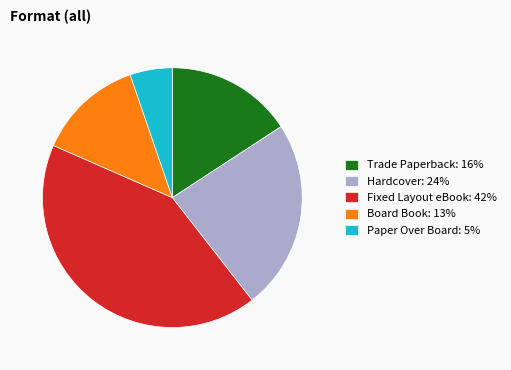

Combined, do Hardcover: 24% and Trade Paperback: 16% account for over 50%?

No